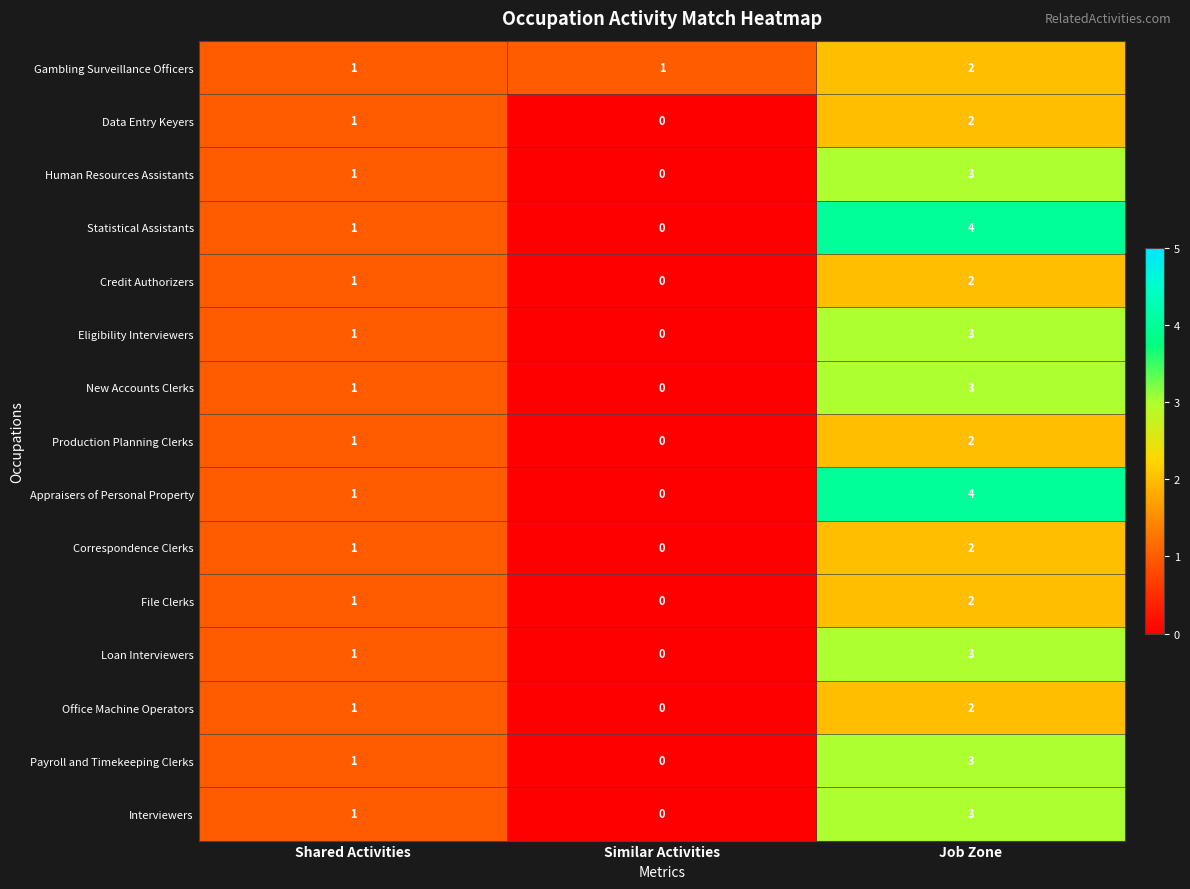

How many Credit Authorizers values are between 0 and 2?

3